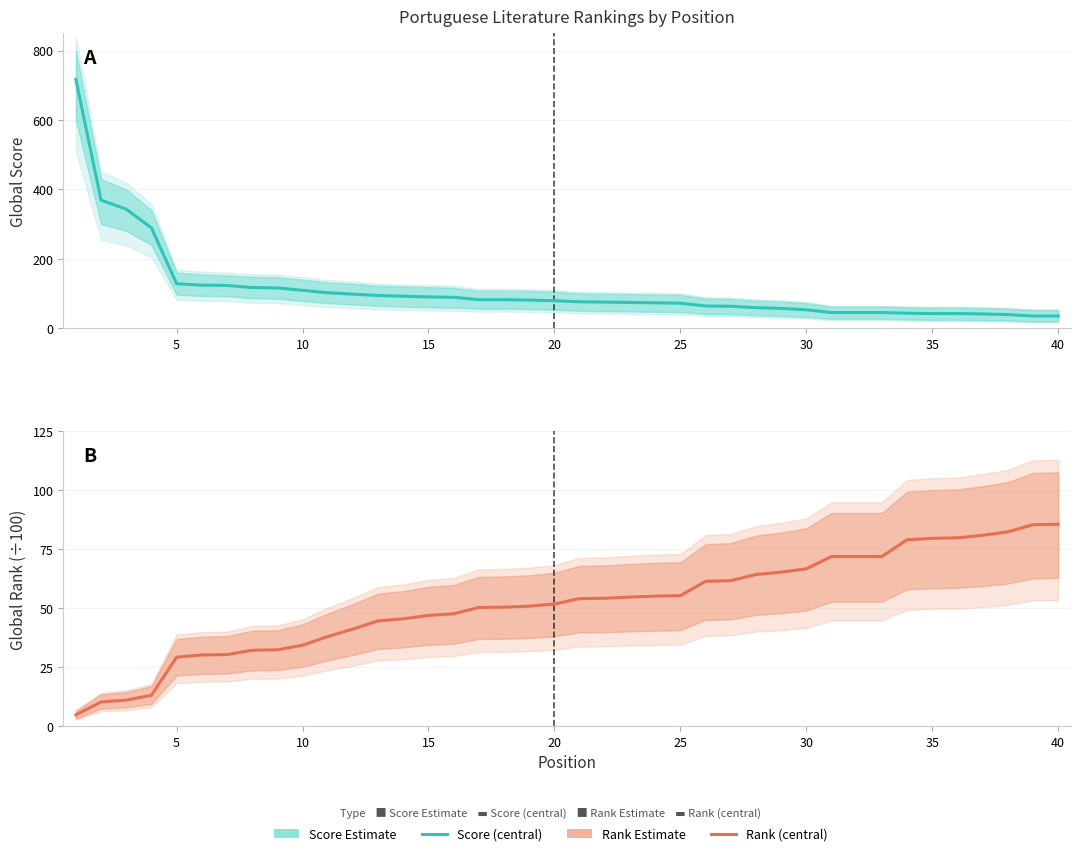

List the series in order of their overall mean, lowest first.

Global Rank ÷100 (estimate), Global Score (estimate)